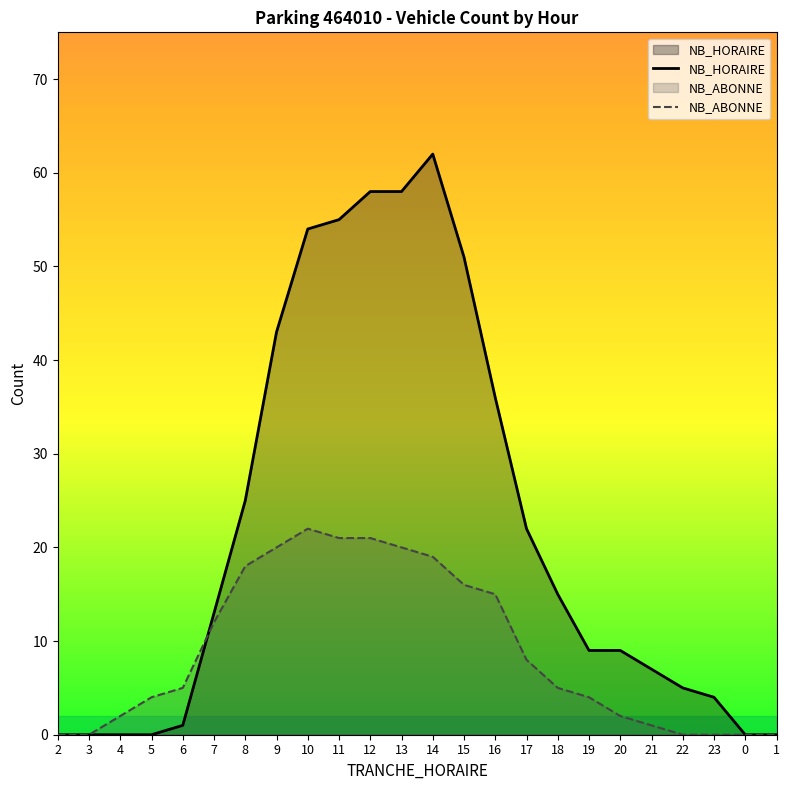

Count the number of categories in the chart.

24